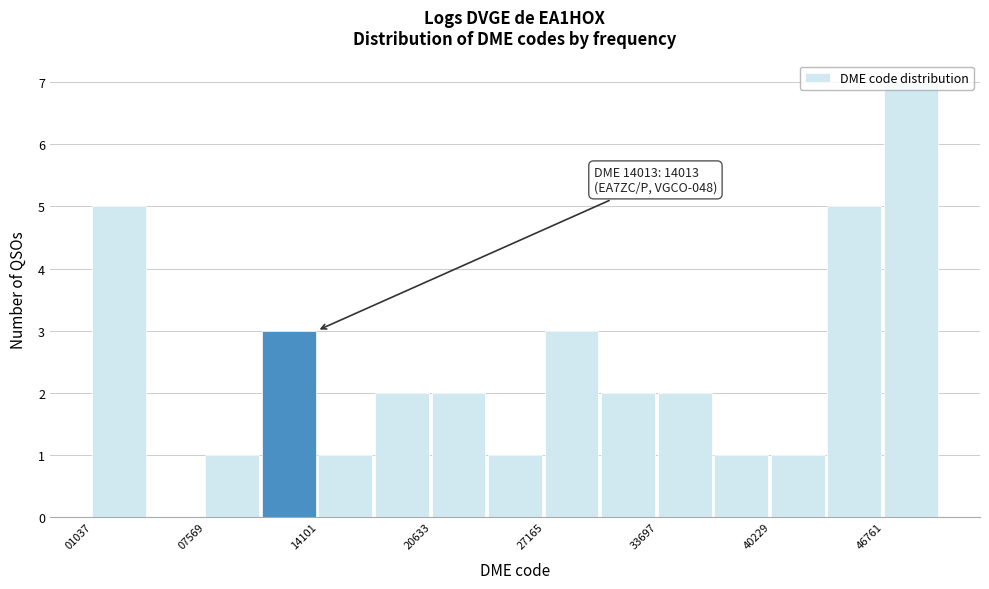

Read against the x-axis, roughly where is the centre of the tallest bar?

48000